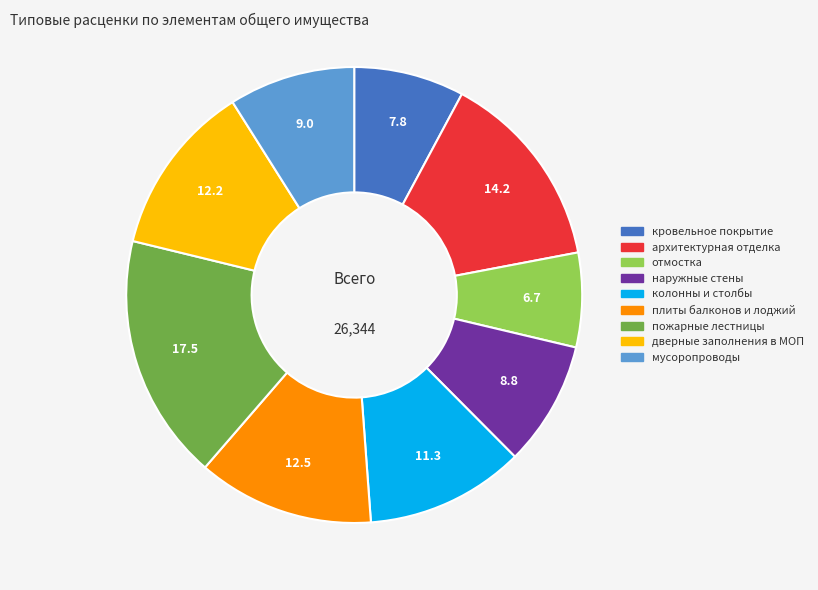

Count the number of slices in the pie.

9